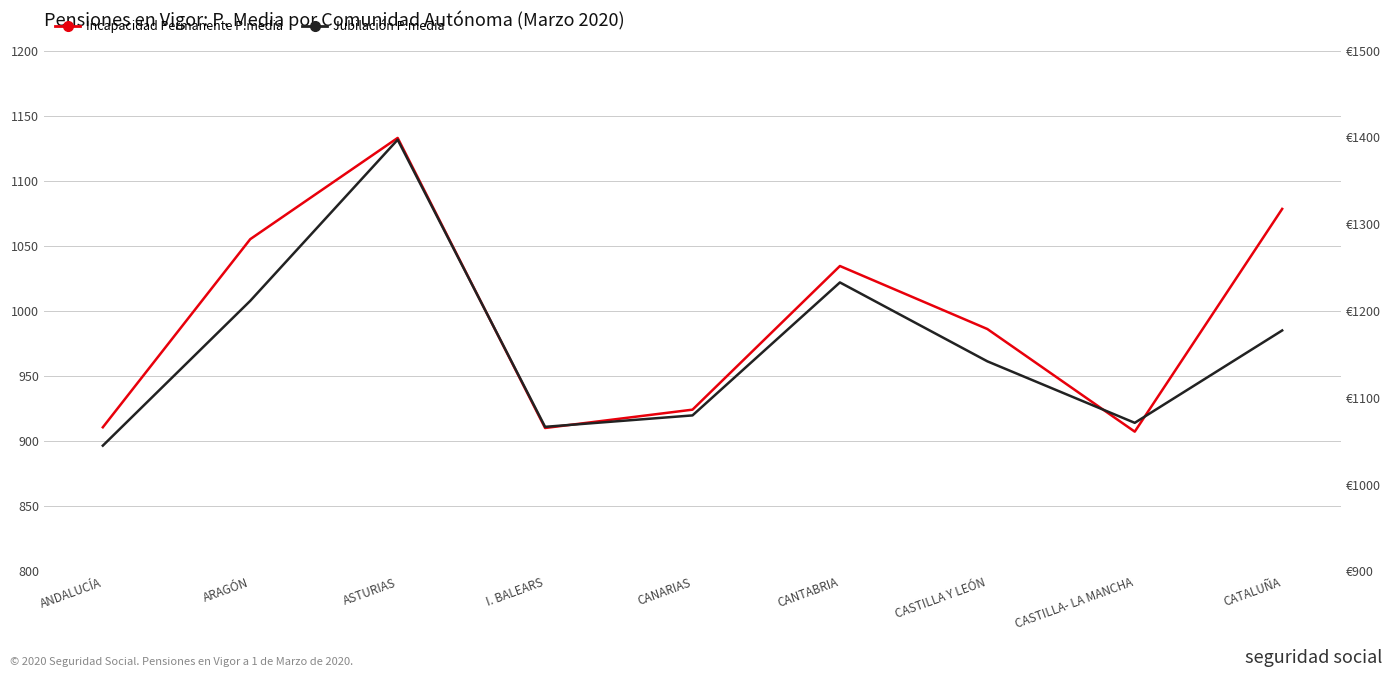

At which category does Jubilación P.media reach its first local valley?

I. BALEARS